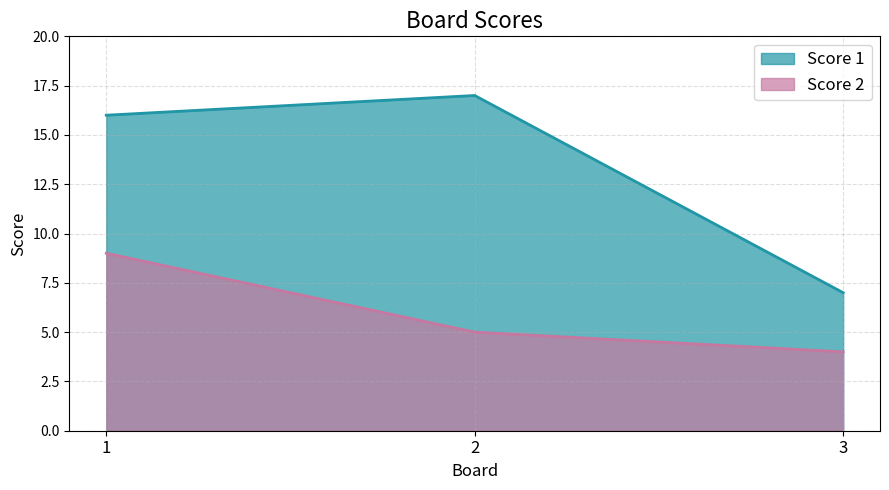

Which series has the largest total across all categories?

Score 1